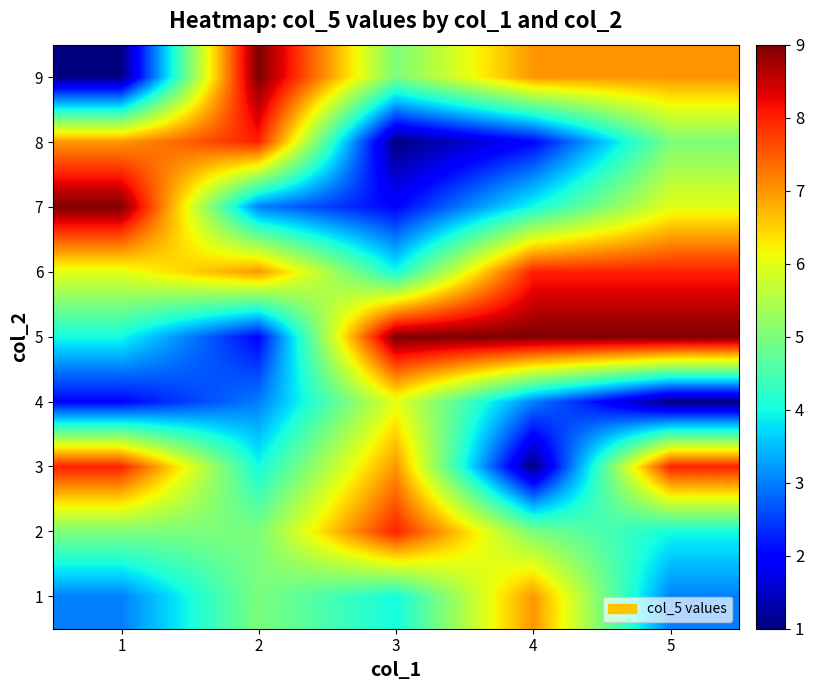

Reading left to right, extract all data points from this chart.

1: 1=3	2=5	3=4	4=7	5=3
2: 1=5	2=5	3=8	4=5	5=4
3: 1=8	2=4	3=7	4=1	5=8
4: 1=2	2=3	3=6	4=3	5=1
5: 1=4	2=2	3=9	4=9	5=9
6: 1=6	2=7	3=4	4=8	5=8
7: 1=9	2=3	3=2	4=4	5=6
8: 1=7	2=8	3=1	4=2	5=5
9: 1=1	2=9	3=5	4=7	5=7